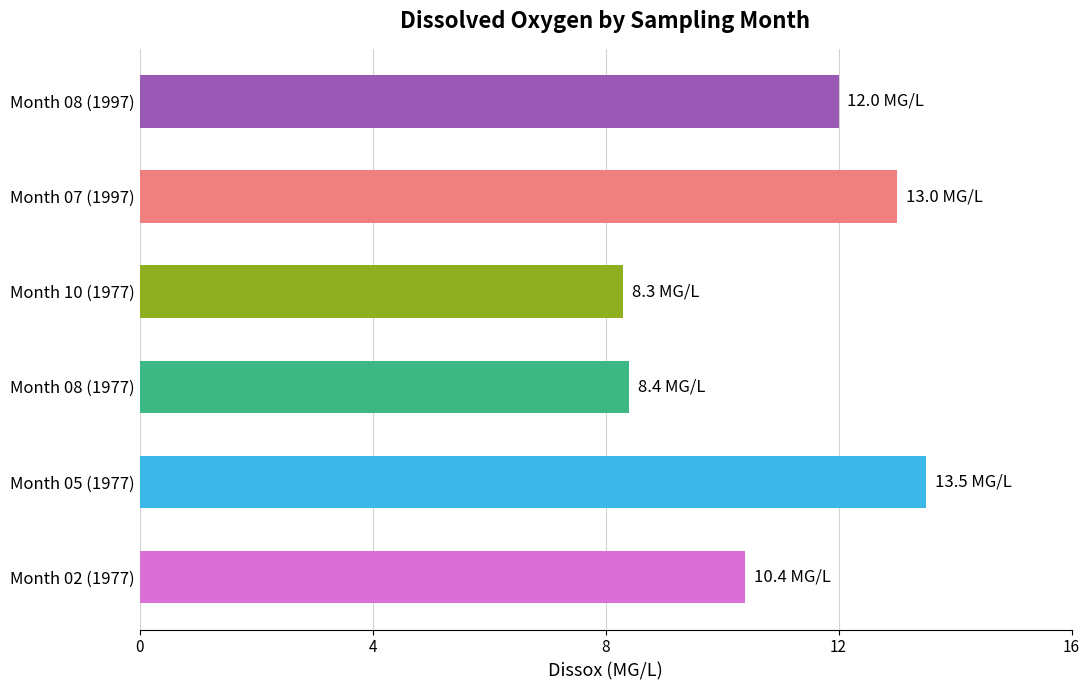

What is the smallest value displayed?

8.3